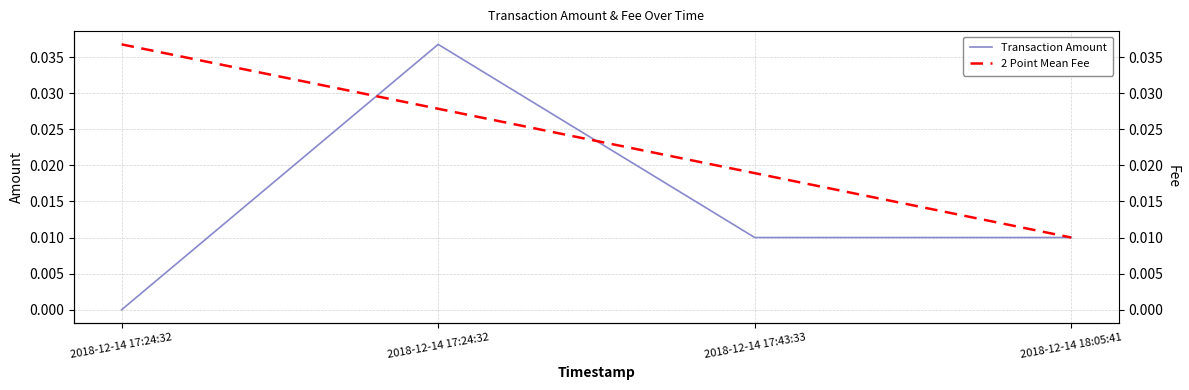

Rank the series by their maximum value, from highest to lowest.

Transaction Amount, 2 Point Mean Fee